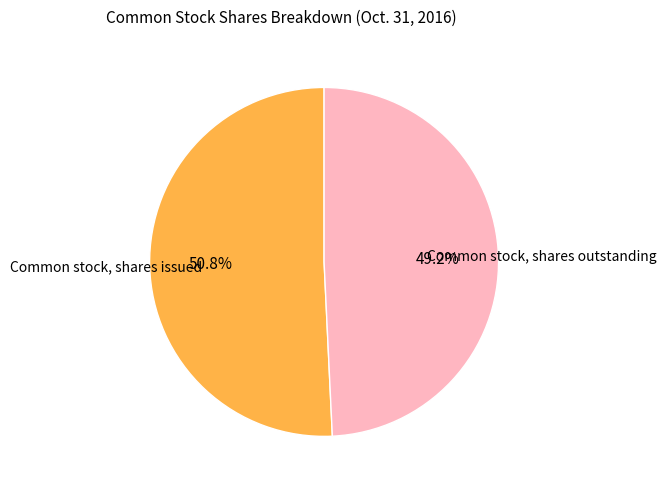

What percentage is the Common stock, shares issued slice, to the nearest percent?

51%